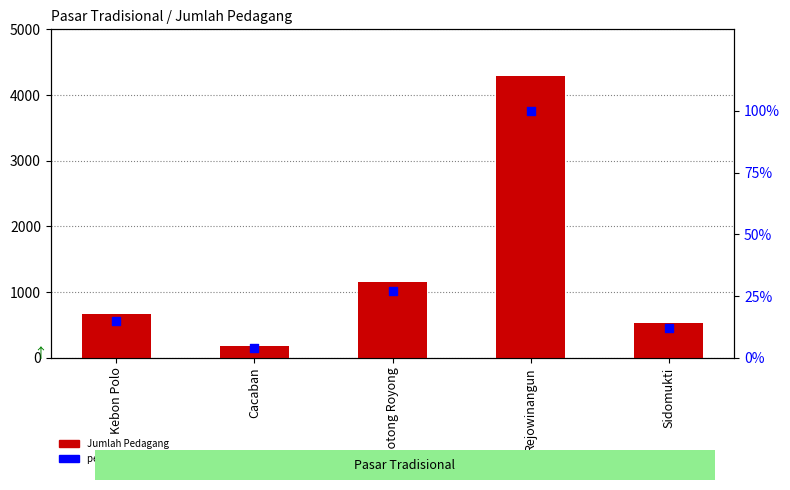

What are all the series names shown in the legend?

Jumlah Pedagang, percentile rank within the sample